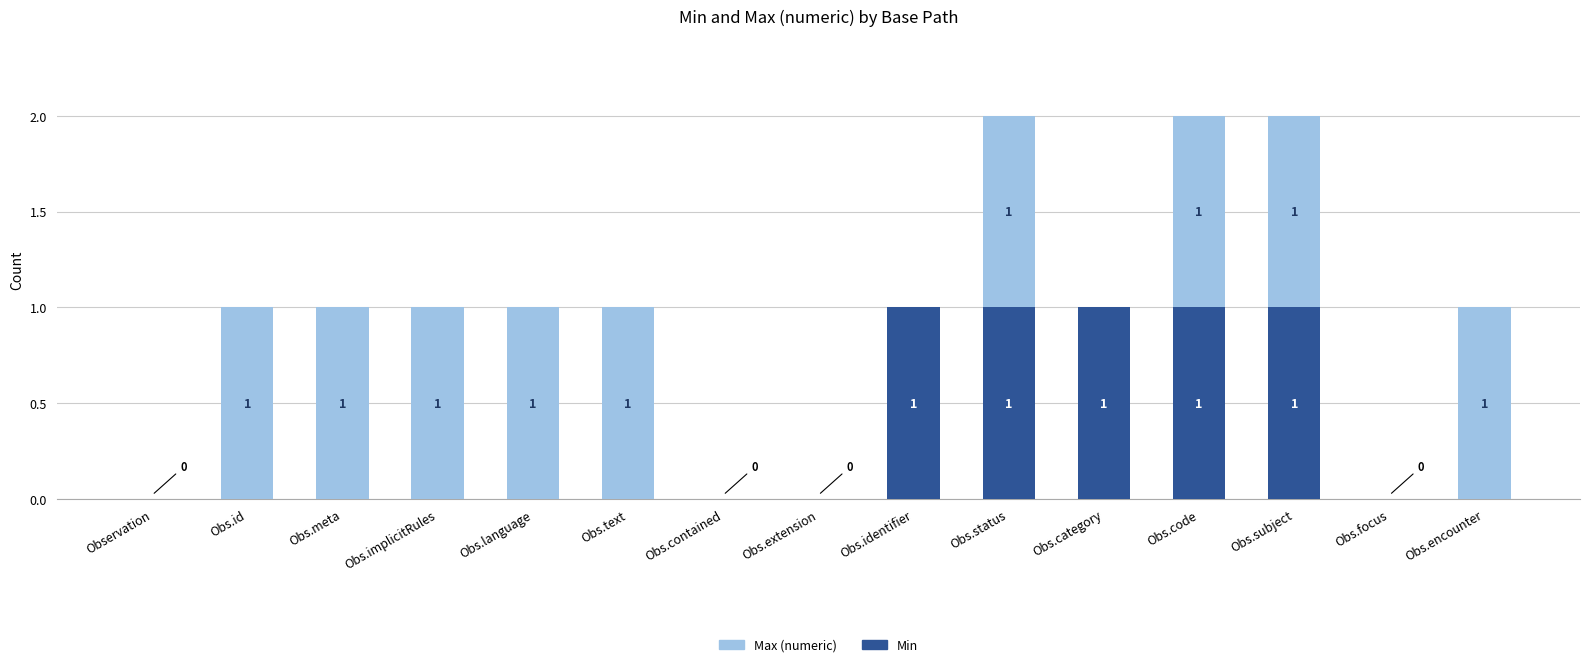

True or false: Min has a value of 0 at Obs.subject.

False